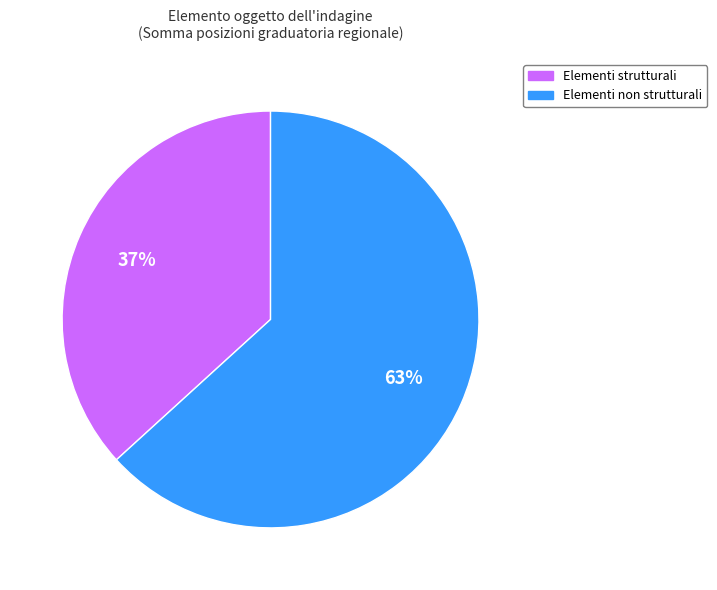

Is there a majority slice in this chart?

Yes